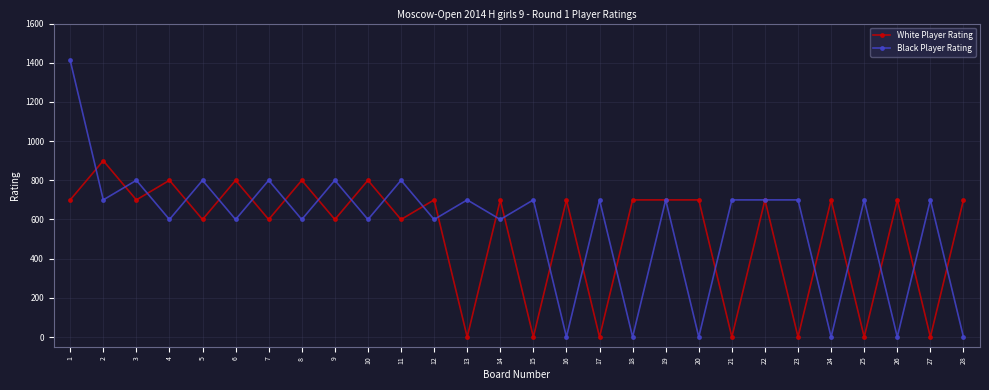

Reading left to right, what are all the values shown in this chart?

White Player Rating: 700	900	700	800	600	800	600	800	600	800	600	700	0	700	0	700	0	700	700	700	0	700	0	700	0	700	0	700
Black Player Rating: 1412	700	800	600	800	600	800	600	800	600	800	600	700	600	700	0	700	0	700	0	700	700	700	0	700	0	700	0